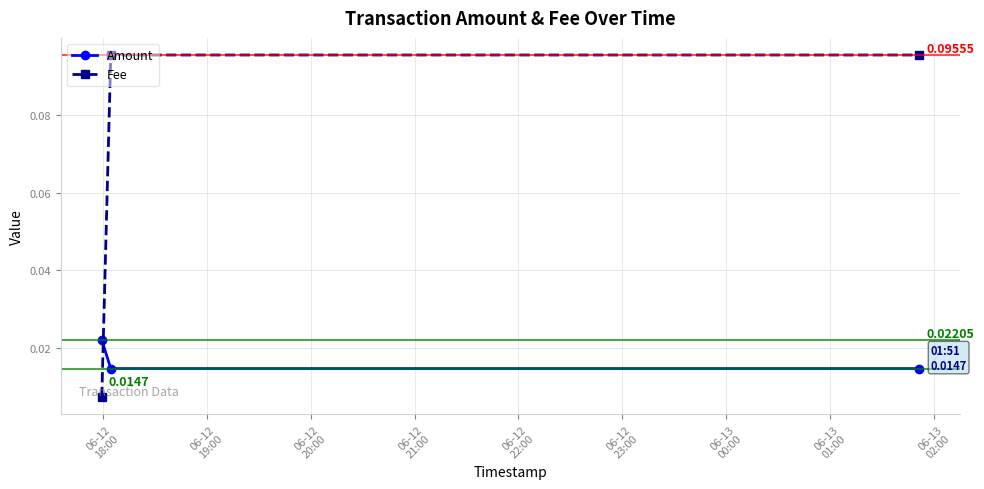

Which series has the largest total across all categories?

Fee